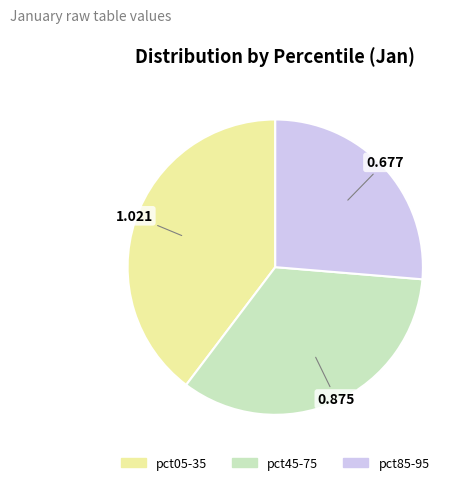

Is there any slice that represents more than half of the pie?

No